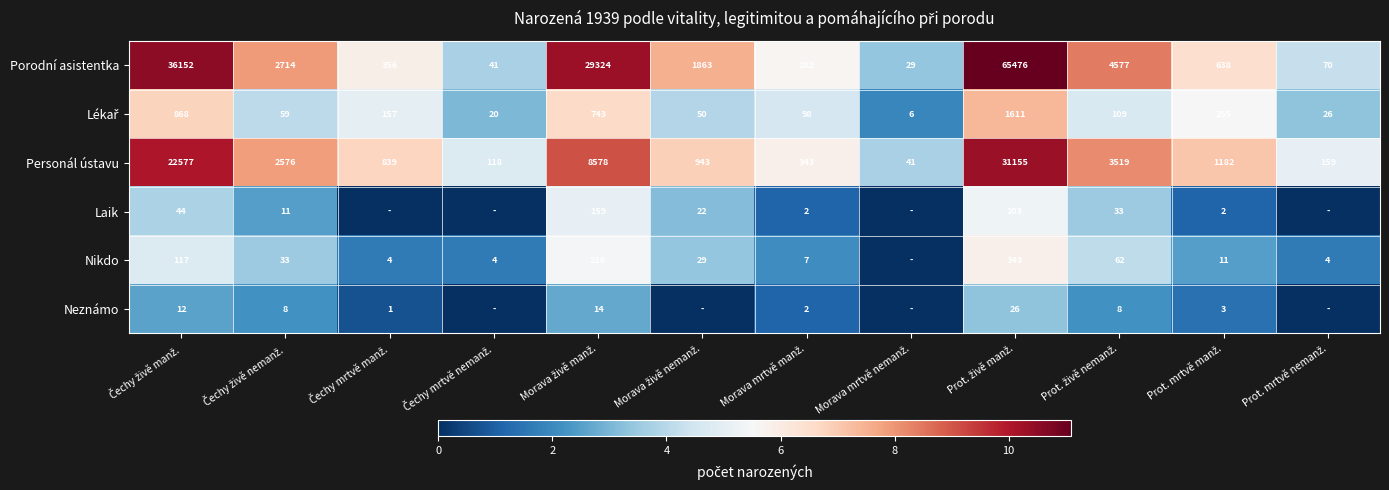

How many data points does each series have?

12